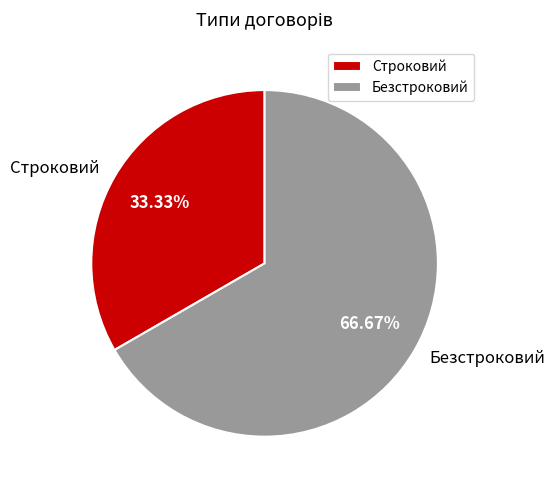

Which slice represents more than half of the pie?

Безстроковий